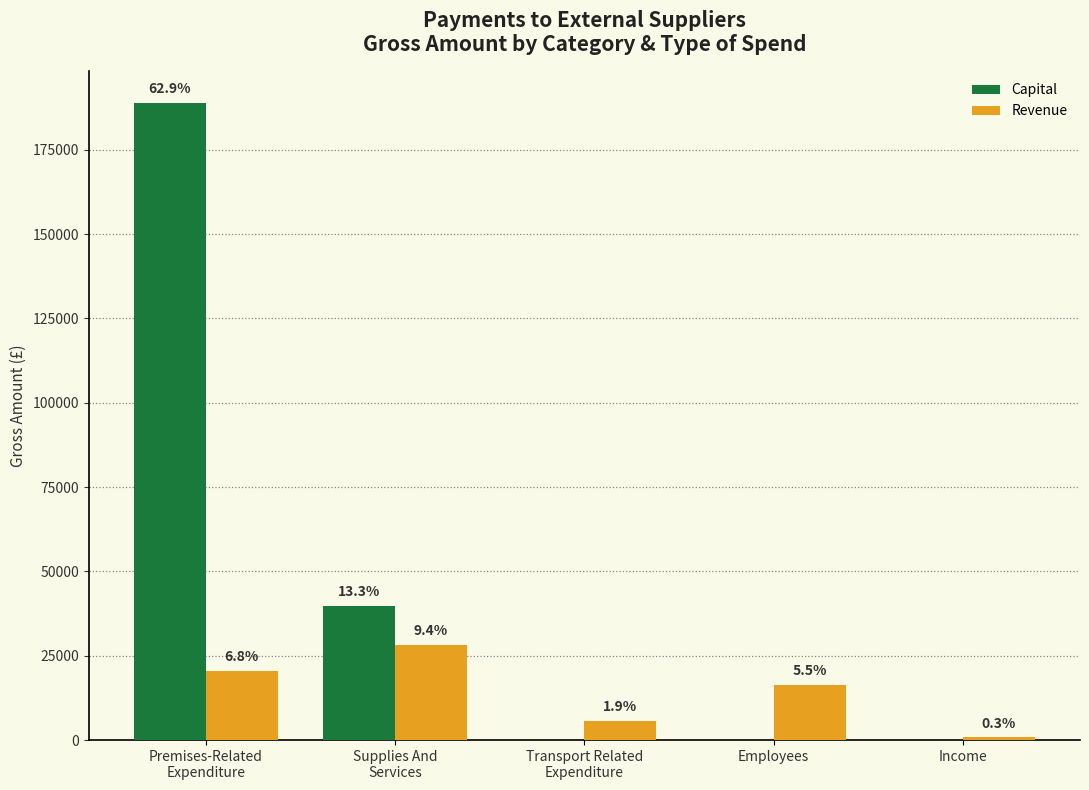

What is the value of the Capital bar at the 1st from the left?

188976.7